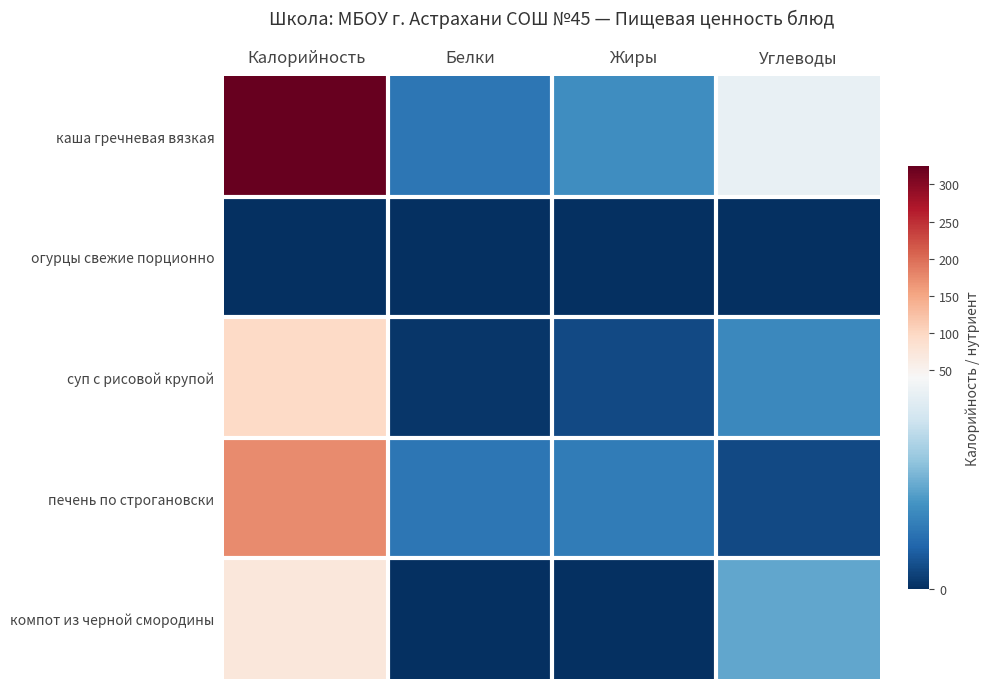

Rank the series by their maximum value, from highest to lowest.

каша гречневая вязкая, печень по строгановски, суп с рисовой крупой, компот из черной смородины, огурцы свежие порционно